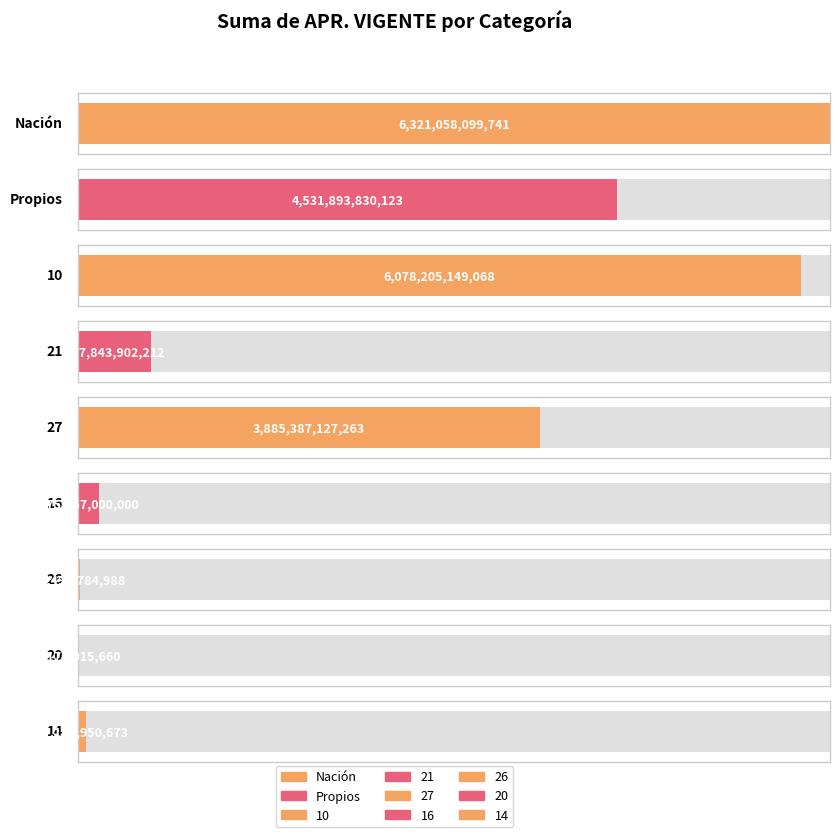

Is it true that the value at Propios is 4531893830123?

True